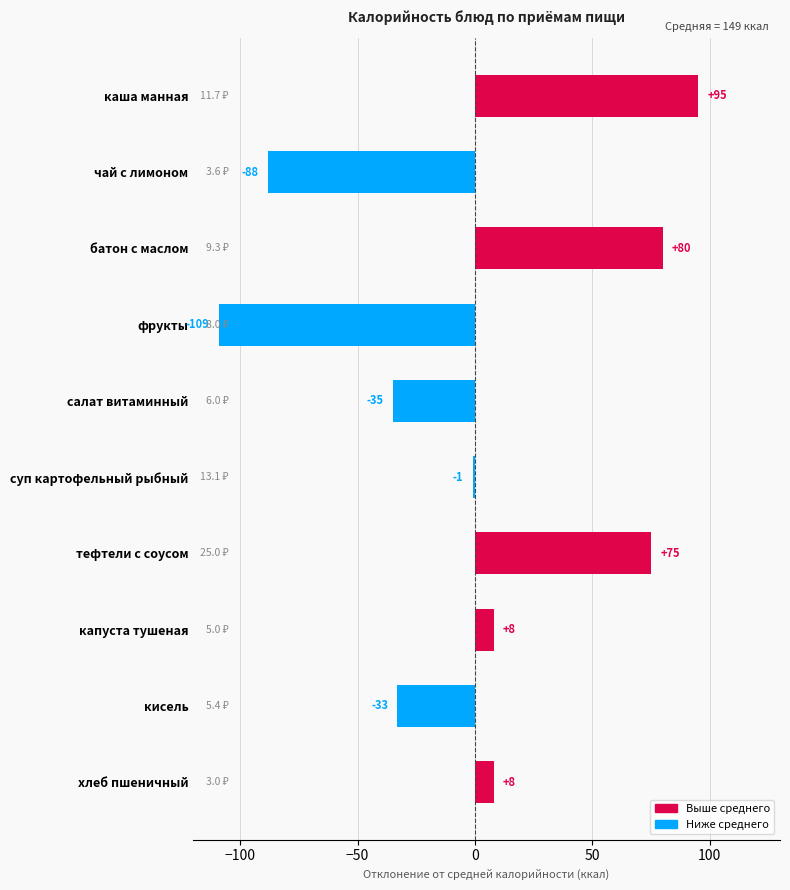

Where is the data nearest to the value -7?

суп картофельный рыбный